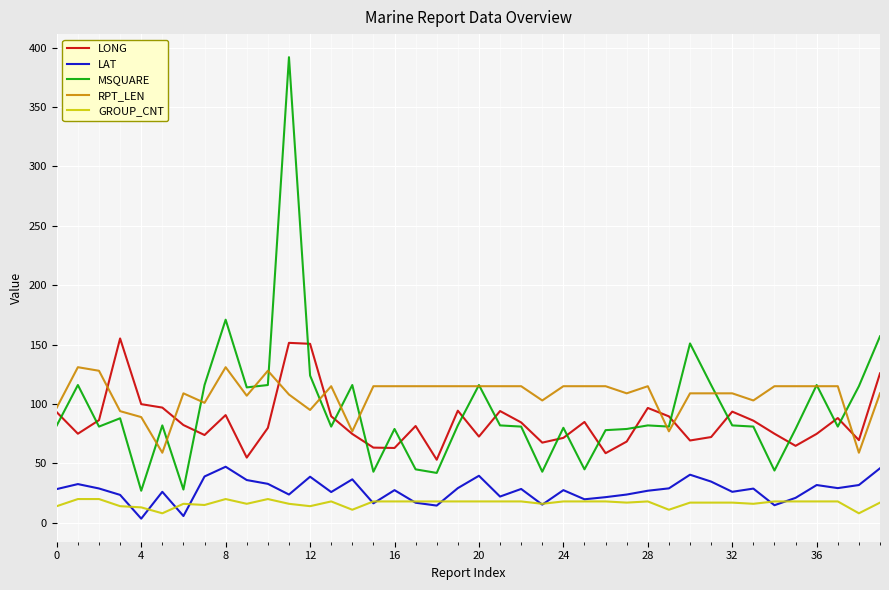

Which series has the widest spread of values?

MSQUARE